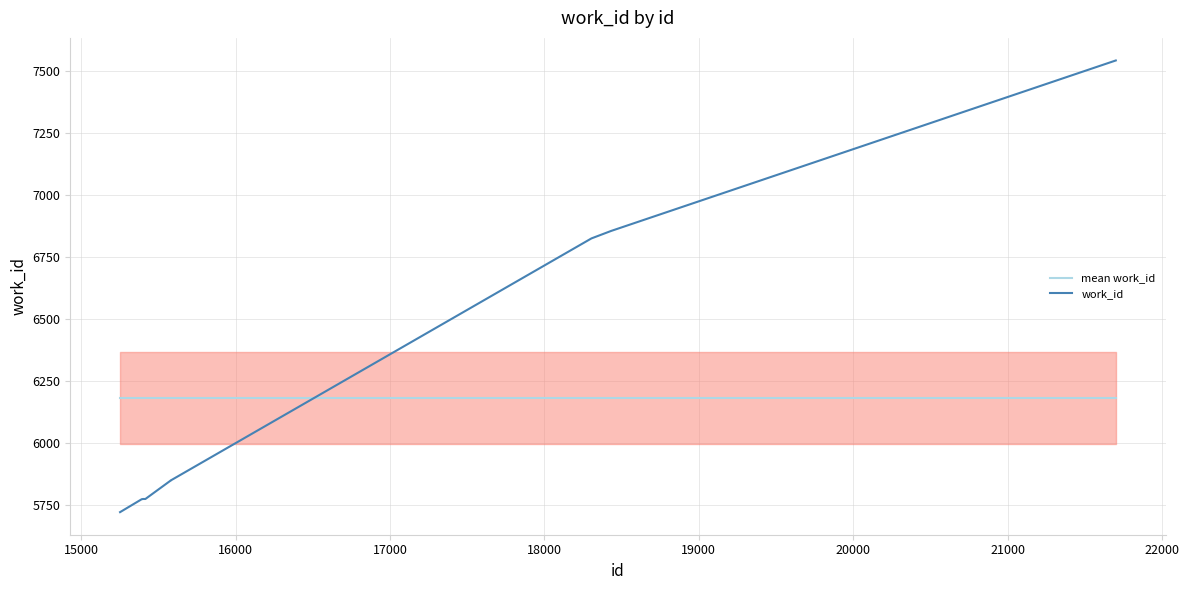

How many times do work_id and mean work_id cross each other?

1